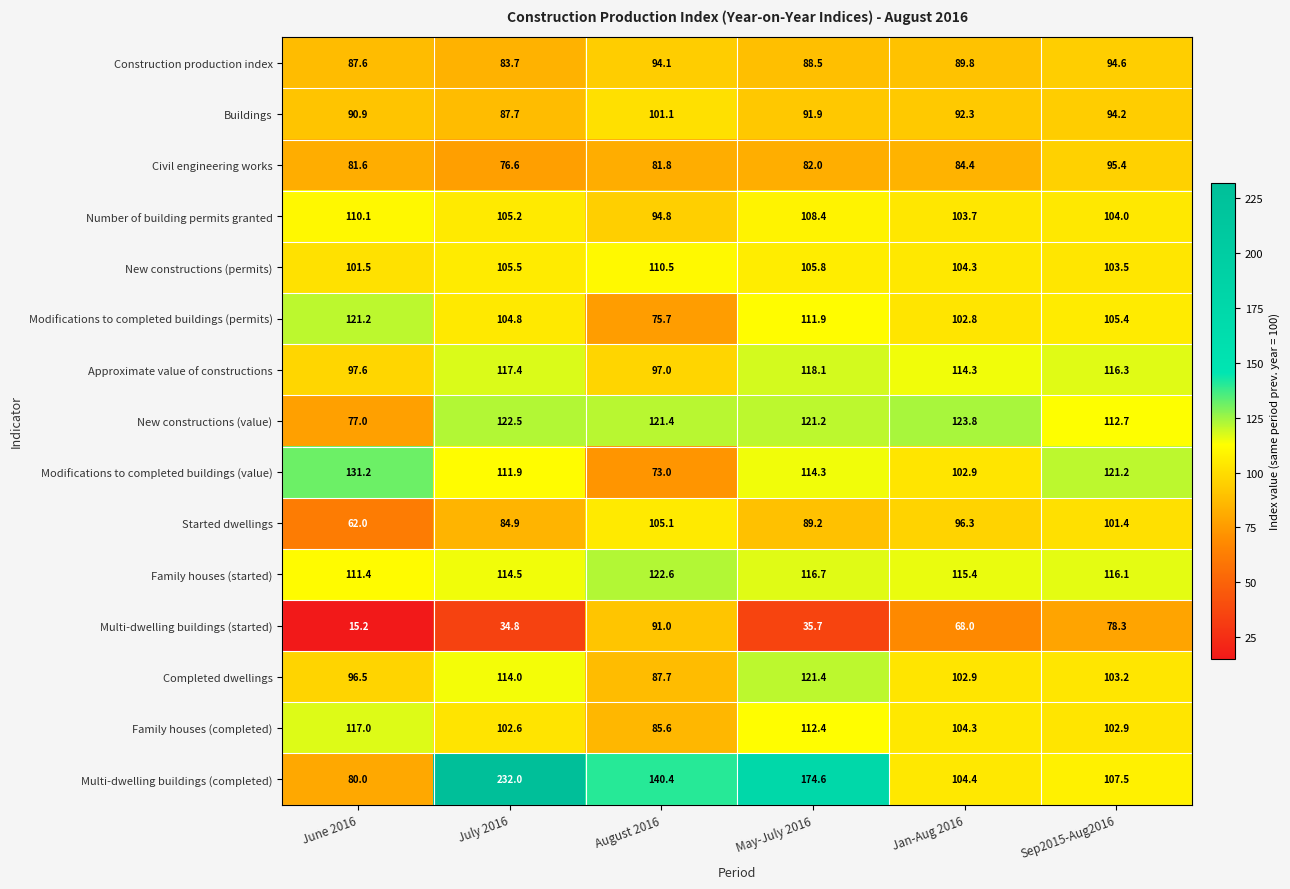

What is the difference between the maximum and minimum values in the Completed dwellings series?

33.7